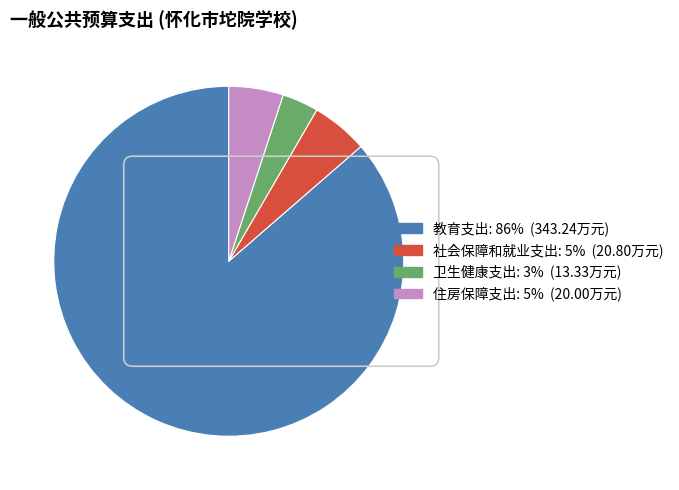

Is it true that 教育支出 is 86% of the pie?

True